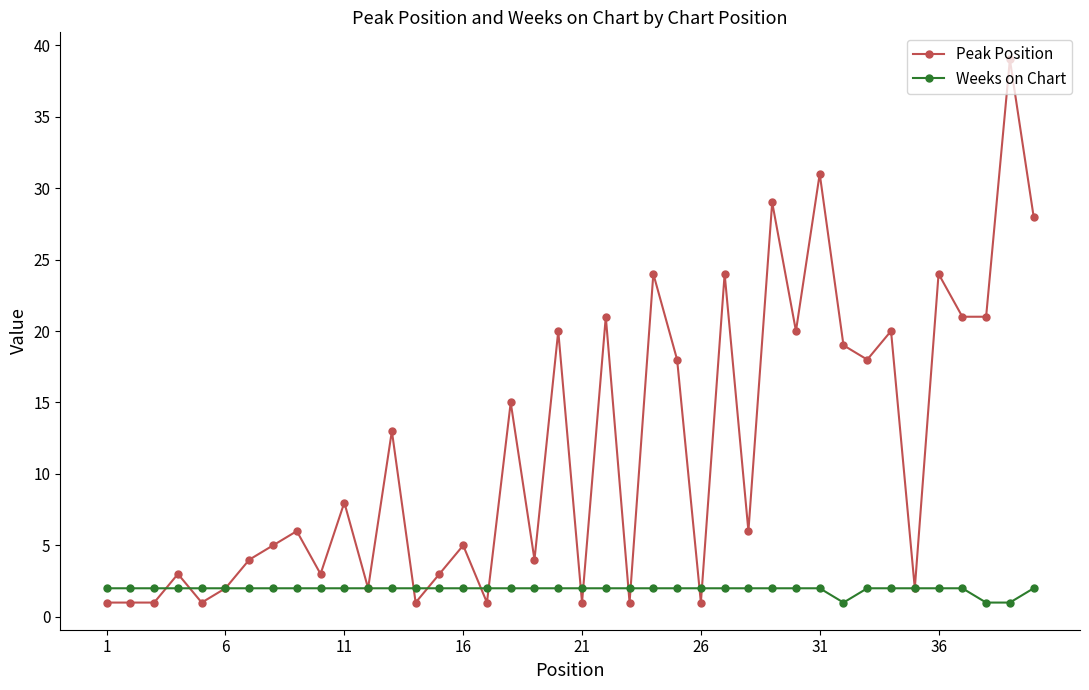

What is the value of the Peak Position point at the 22nd from the left?

21